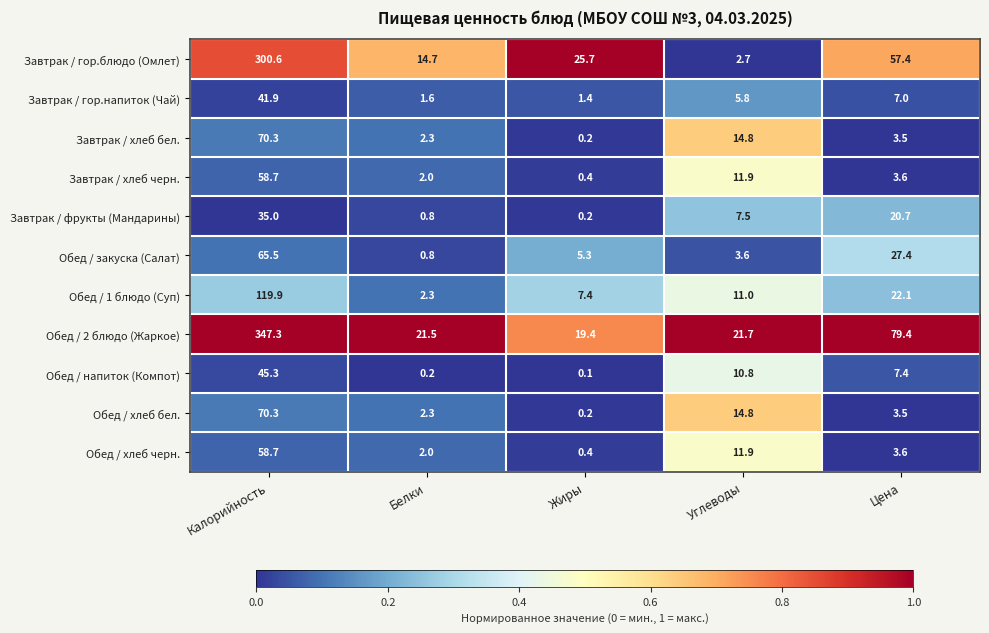

Between Белки and Жиры, which series saw the biggest shift?

Завтрак / гор.блюдо (Омлет)